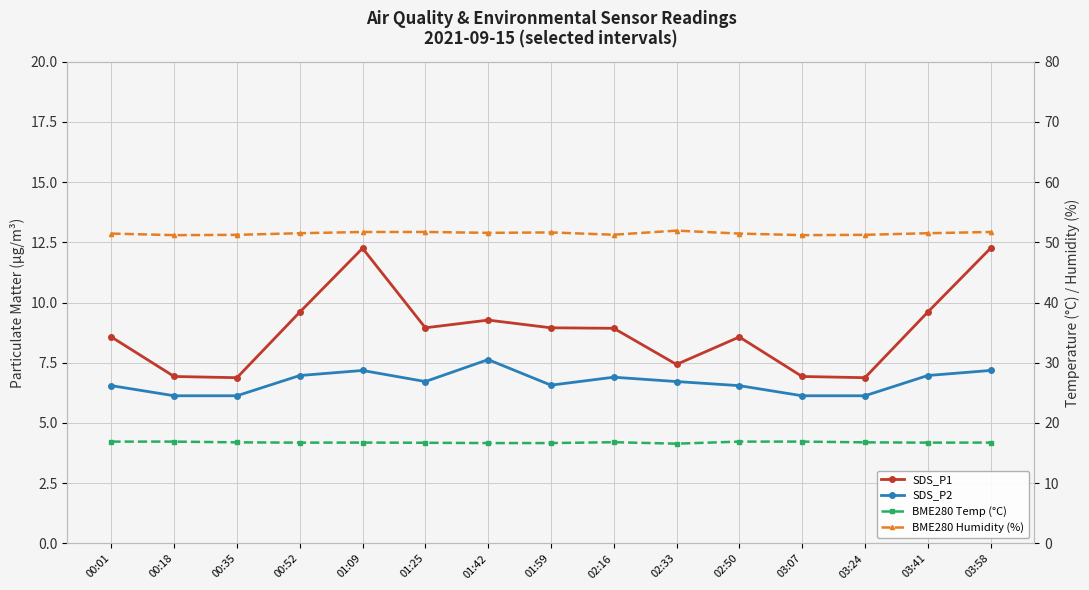

Rank the categories by SDS_P2 value from highest to lowest.

01:42, 01:09, 03:58, 00:52, 03:41, 02:16, 01:25, 02:33, 01:59, 00:01, 02:50, 00:18, 00:35, 03:07, 03:24